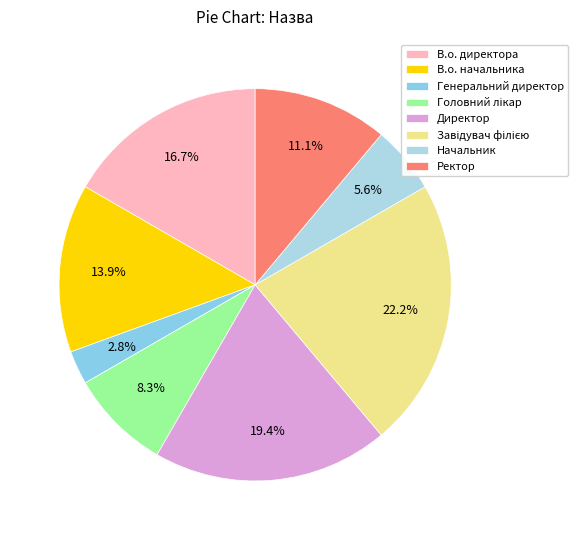

Which has a higher value, Директор or В.о. директора?

Директор